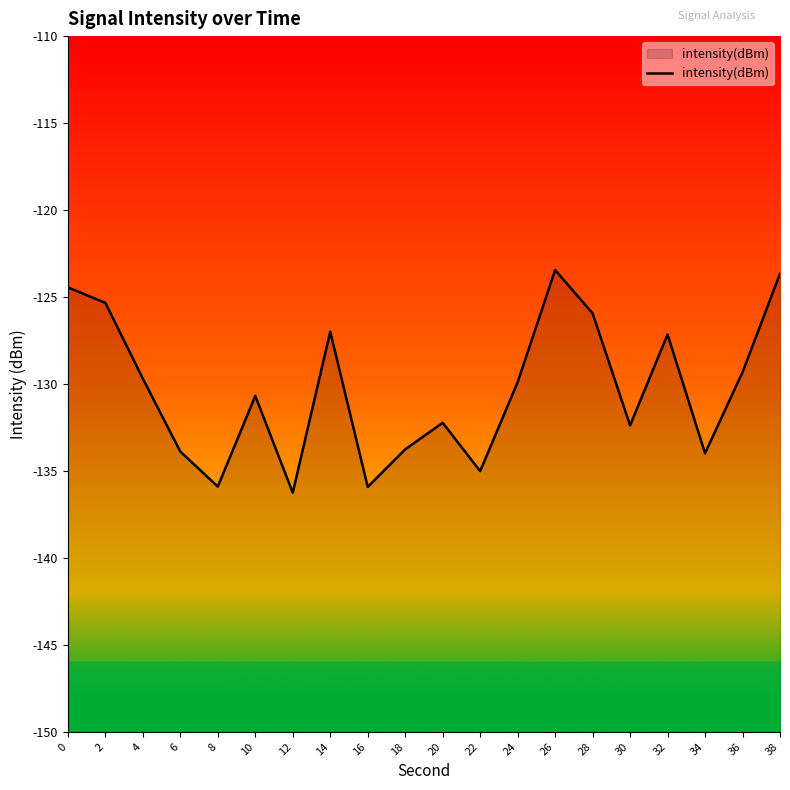

Where is the first local minimum?

8